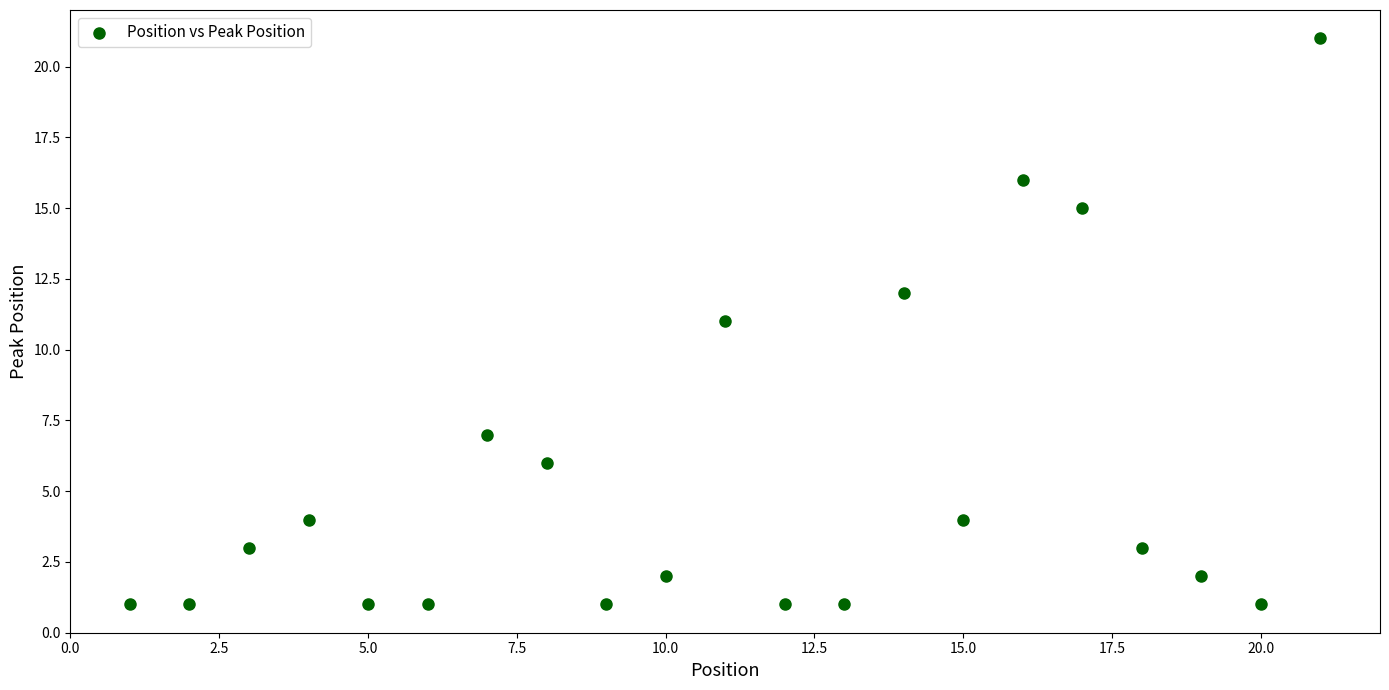

What is the range of X values (max minus min)?

20